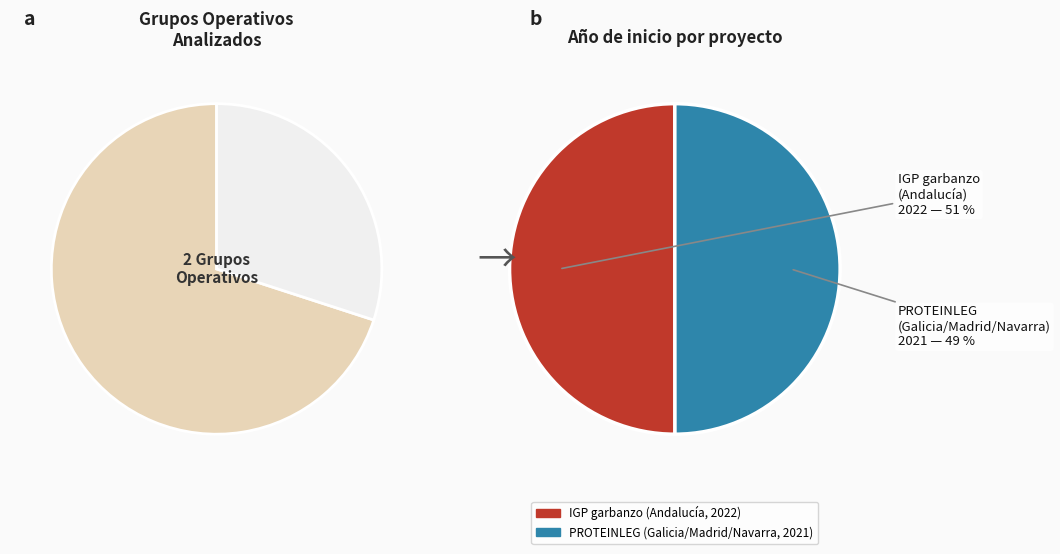

Which category has the smallest portion of the pie?

PROTEINLEG (Galicia/Madrid/Navarra, 2021)